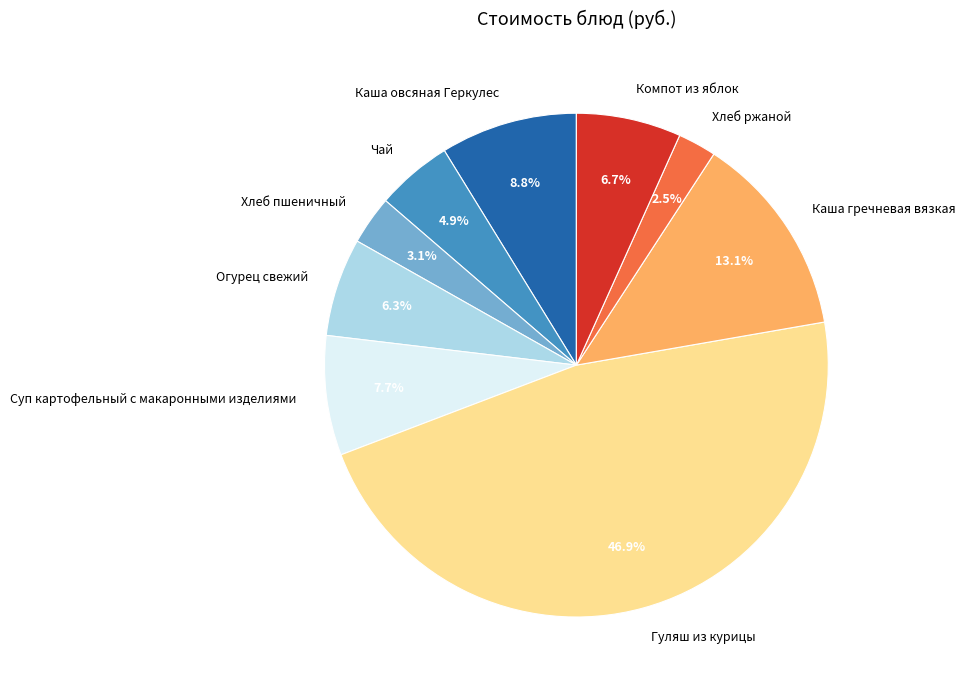

Approximately how many times larger is the value at Огурец свежий compared to Каша овсяная Геркулес?

0.7